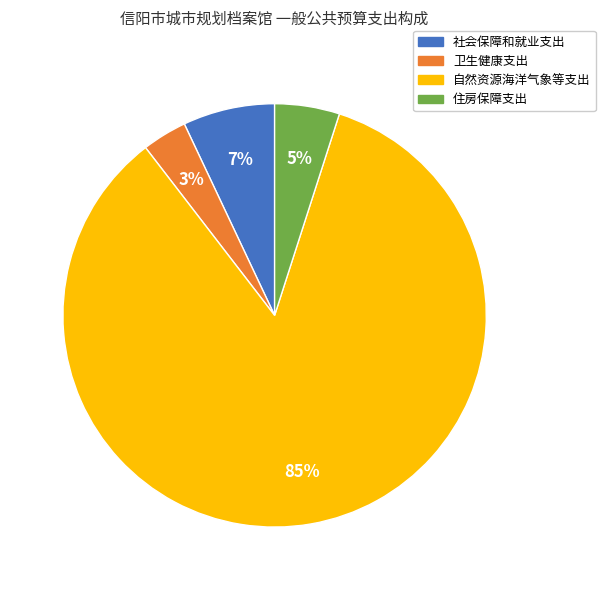

True or false: 卫生健康支出 accounts for 11% of the total.

False